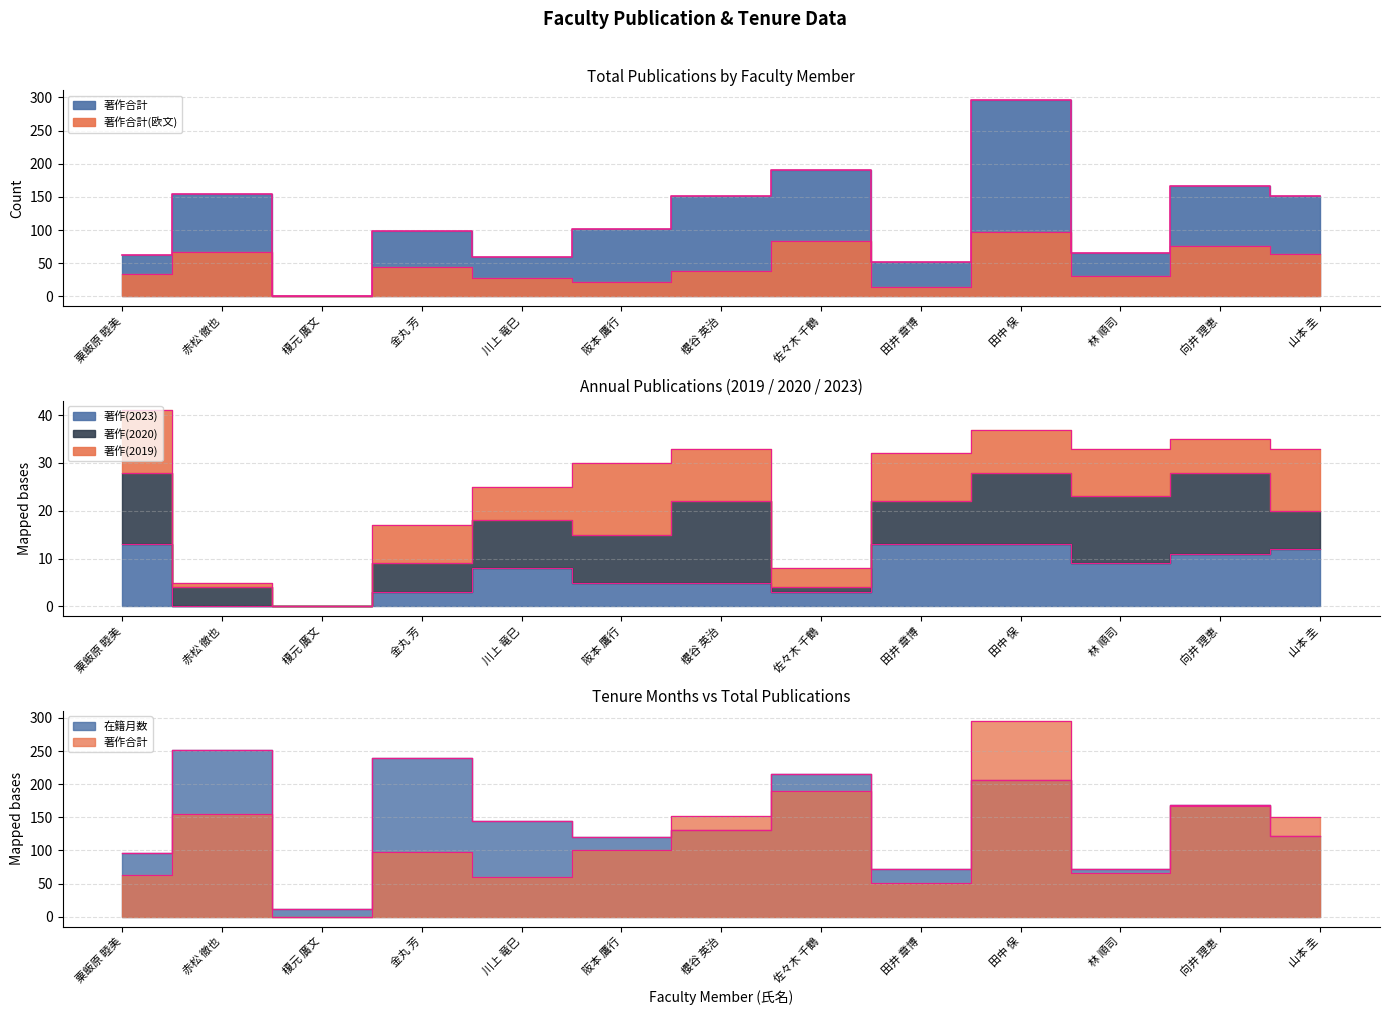

What is the sum of all 著作合計(欧文) values?

595